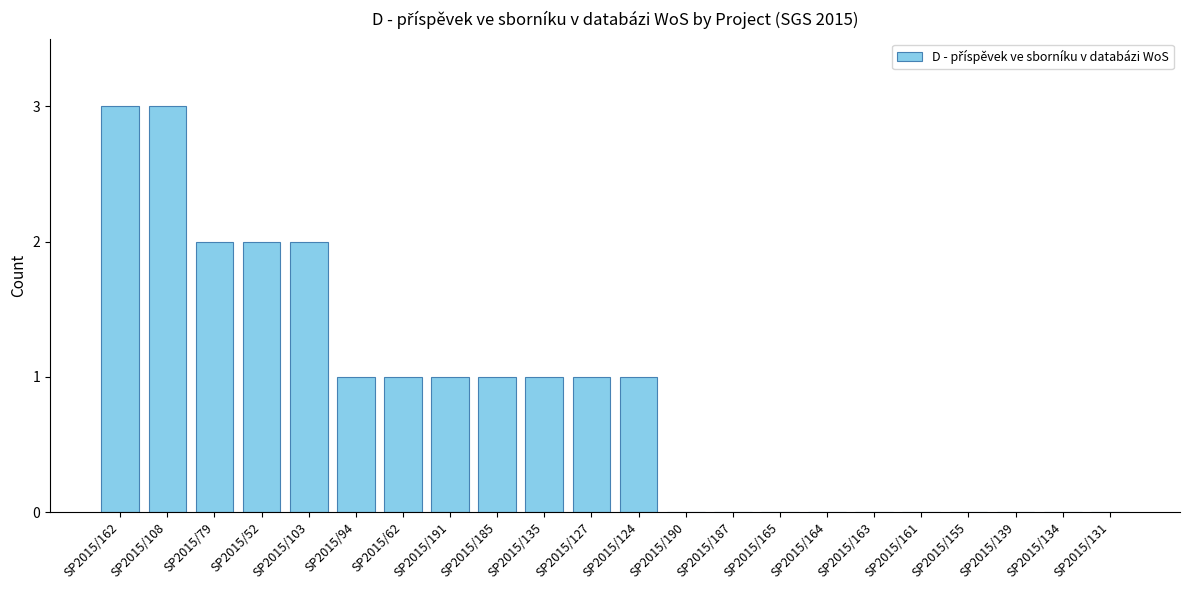

Reading left to right, list all the values displayed in this chart.

SP2015/162=3	SP2015/108=3	SP2015/79=2	SP2015/52=2	SP2015/103=2	SP2015/94=1	SP2015/62=1	SP2015/191=1	SP2015/185=1	SP2015/135=1	SP2015/127=1	SP2015/124=1	SP2015/190=0	SP2015/187=0	SP2015/165=0	SP2015/164=0	SP2015/163=0	SP2015/161=0	SP2015/155=0	SP2015/139=0	SP2015/134=0	SP2015/131=0